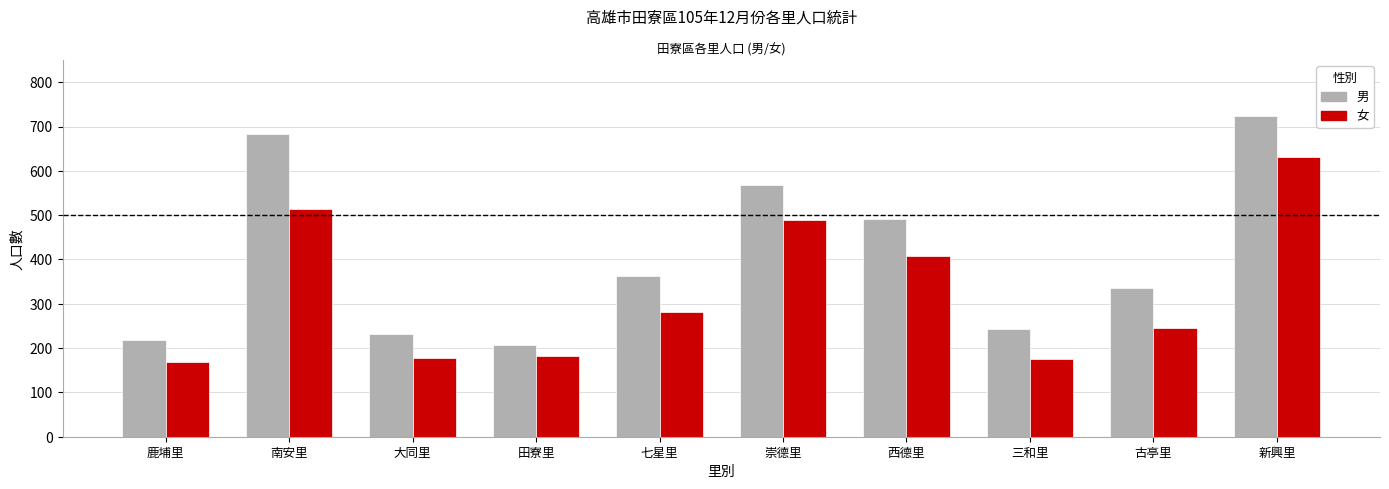

True or false: 女 has a value of 812 at 南安里.

False